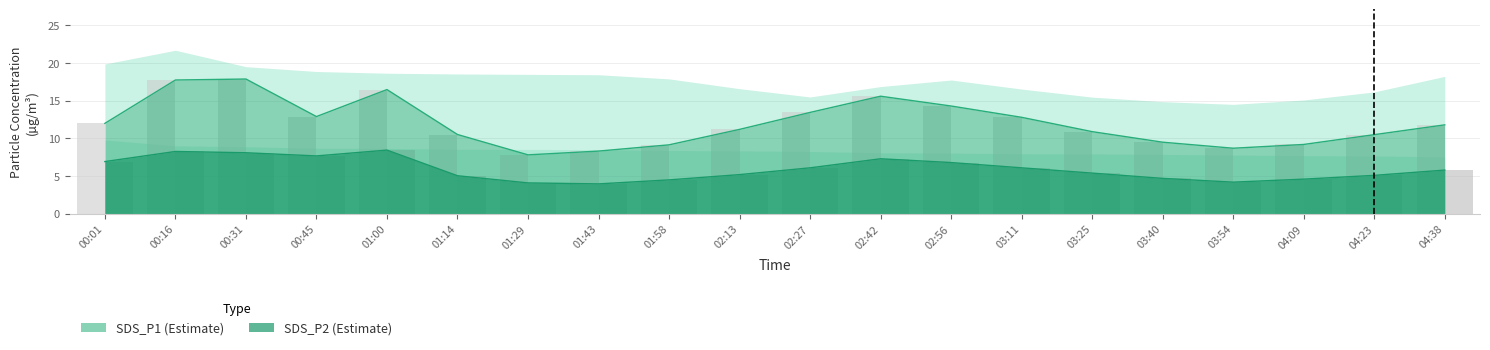

The value of SDS_P2 at 01:00 is 8.4. True or false?

True